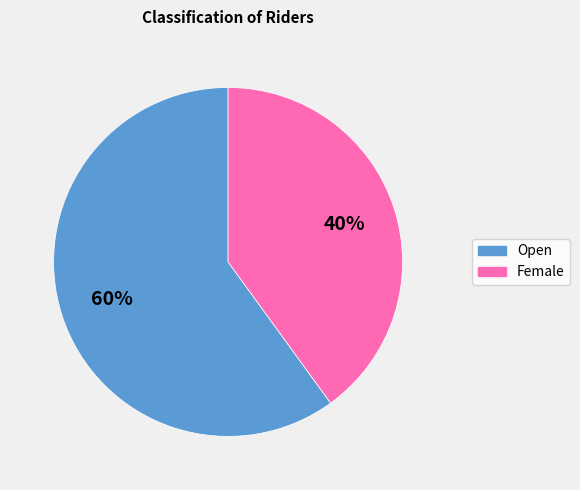

Do Female and Open together represent more than half of the pie?

Yes